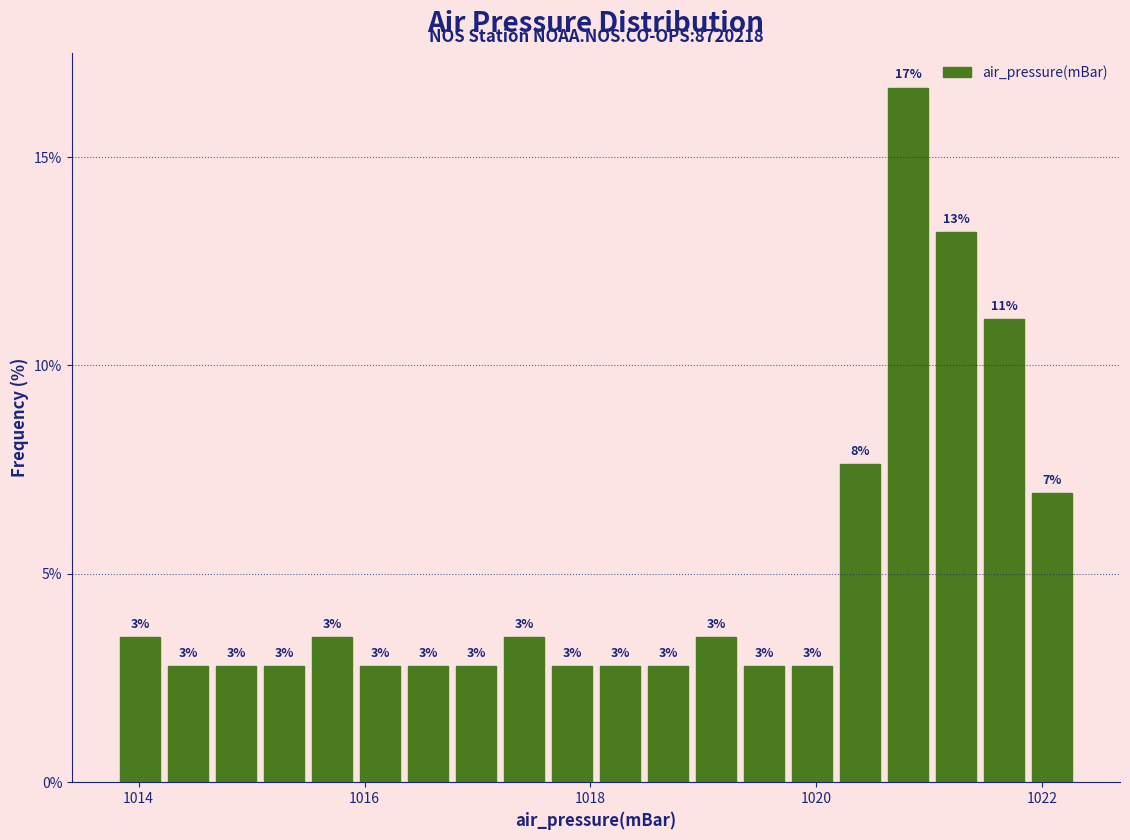

Read against the x-axis, roughly where is the centre of the tallest bar?

1020.8